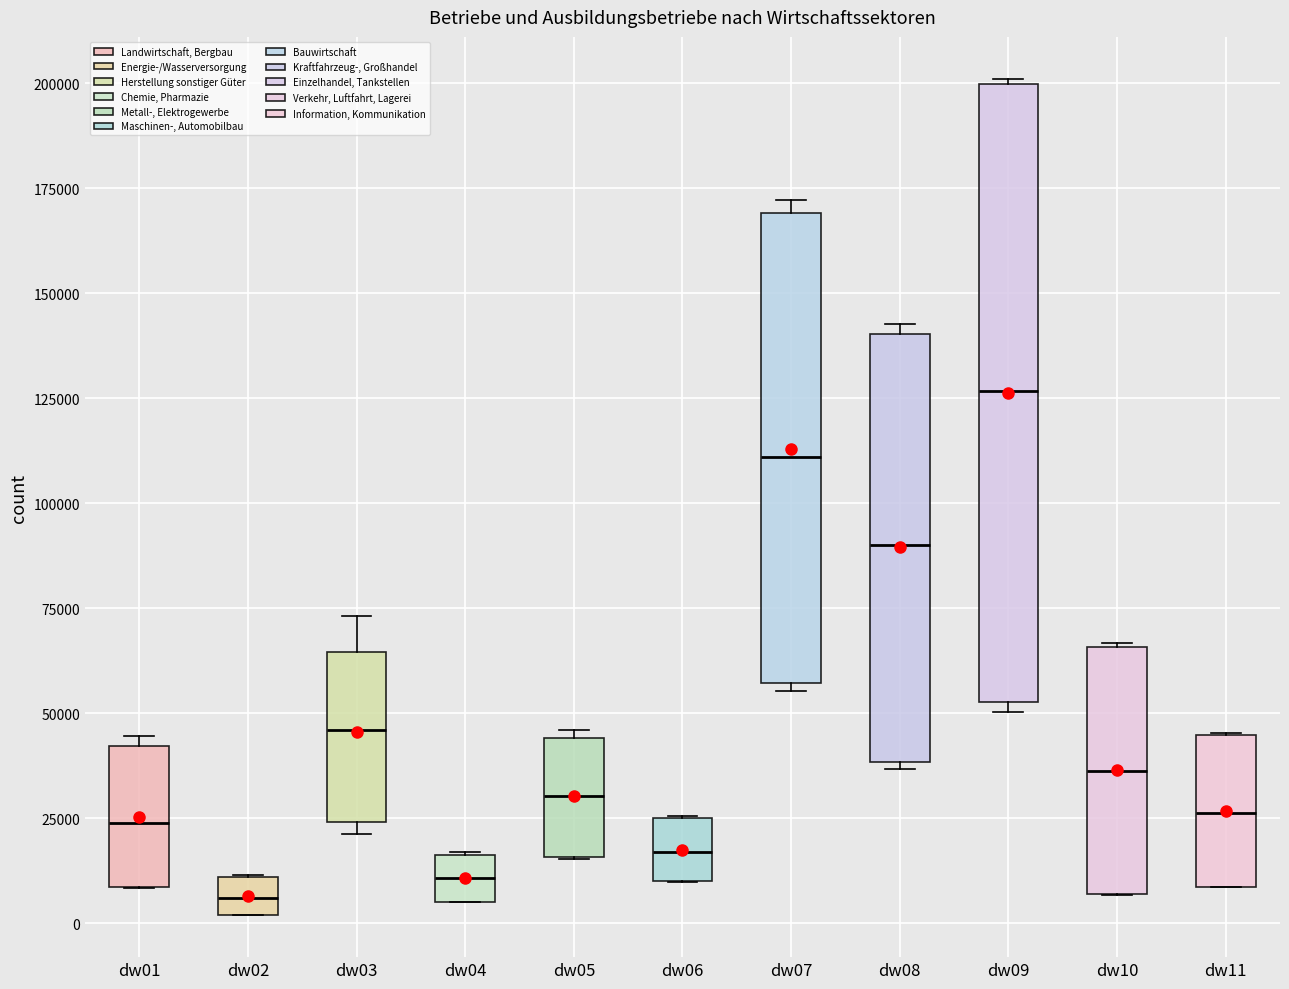

Reading left to right, read every box against the y-axis: the position of its median line, the range the box covers, and the ends of its whiskers. The values are not printed on the chart, so give them approximately, as read against the axis.

dw01: median 25000, box 10000 to 40000, whiskers 10000 to 45000
dw02: median 5000, box 0 to 10000, whiskers 0 to 10000
dw03: median 45000, box 25000 to 65000, whiskers 20000 to 75000
dw04: median 10000, box 5000 to 15000, whiskers 5000 to 15000
dw05: median 30000, box 15000 to 45000, whiskers 15000 to 45000 (just above the box's upper edge)
dw06: median 15000, box 10000 to 25000, whiskers 10000 to 25000
dw07: median 110000, box 55000 to 170000, whiskers 55000 (just below the box's lower edge) to 170000 (just above the box's upper edge)
dw08: median 90000, box 40000 to 140000, whiskers 35000 to 145000
dw09: median 125000, box 55000 to 200000, whiskers 50000 to 200000
dw10: median 35000, box 5000 to 65000, whiskers 5000 to 65000
dw11: median 25000, box 10000 to 45000, whiskers 10000 to 45000